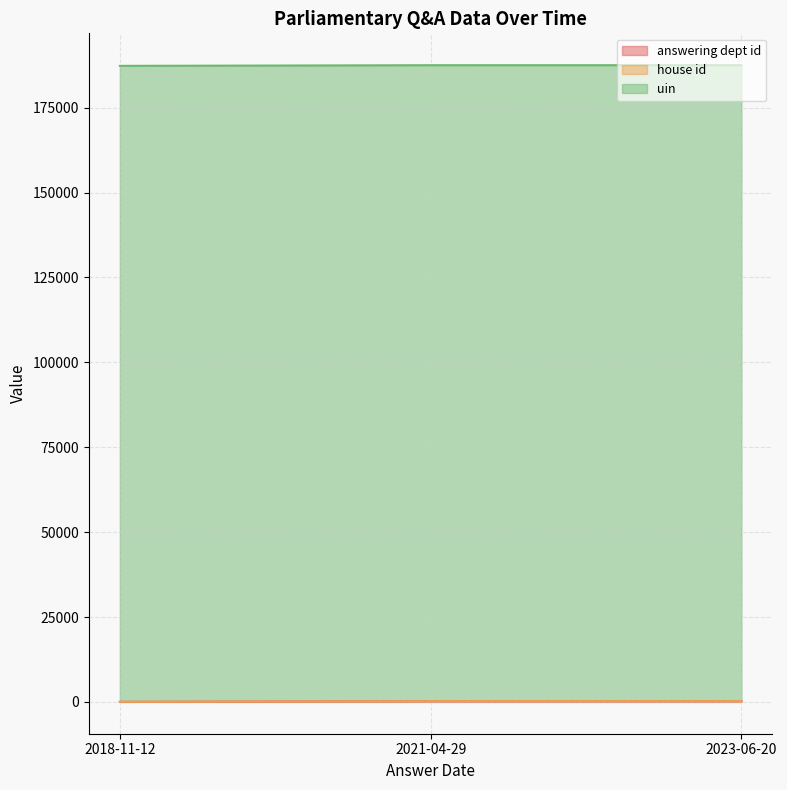

What is the total value across all series at 2023-06-20?

187537